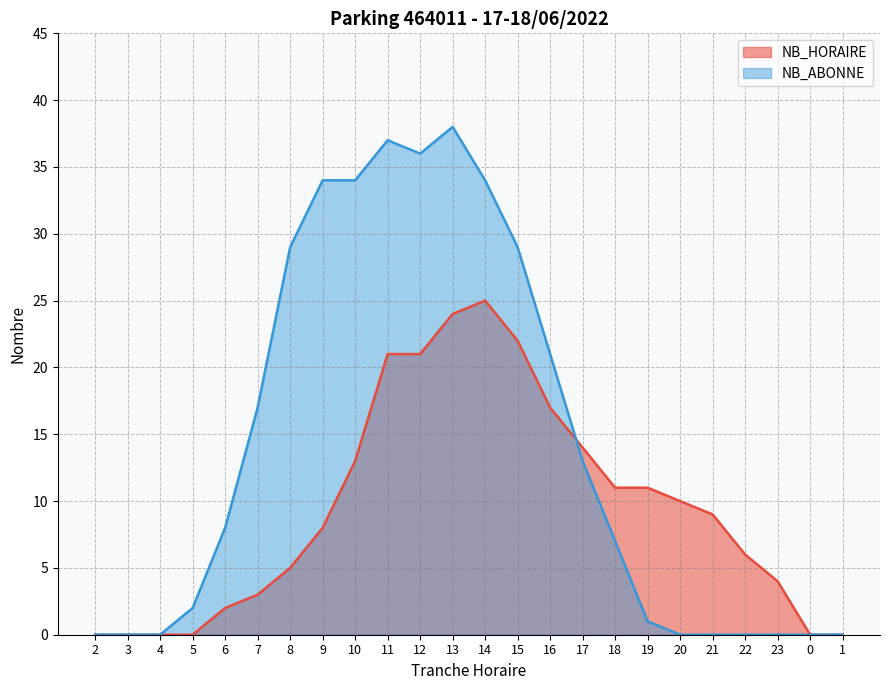

List the labels in order of NB_HORAIRE value, largest first.

14, 13, 15, 11, 12, 16, 17, 10, 18, 19, 20, 21, 9, 22, 8, 23, 7, 6, 2, 3, 4, 5, 0, 1